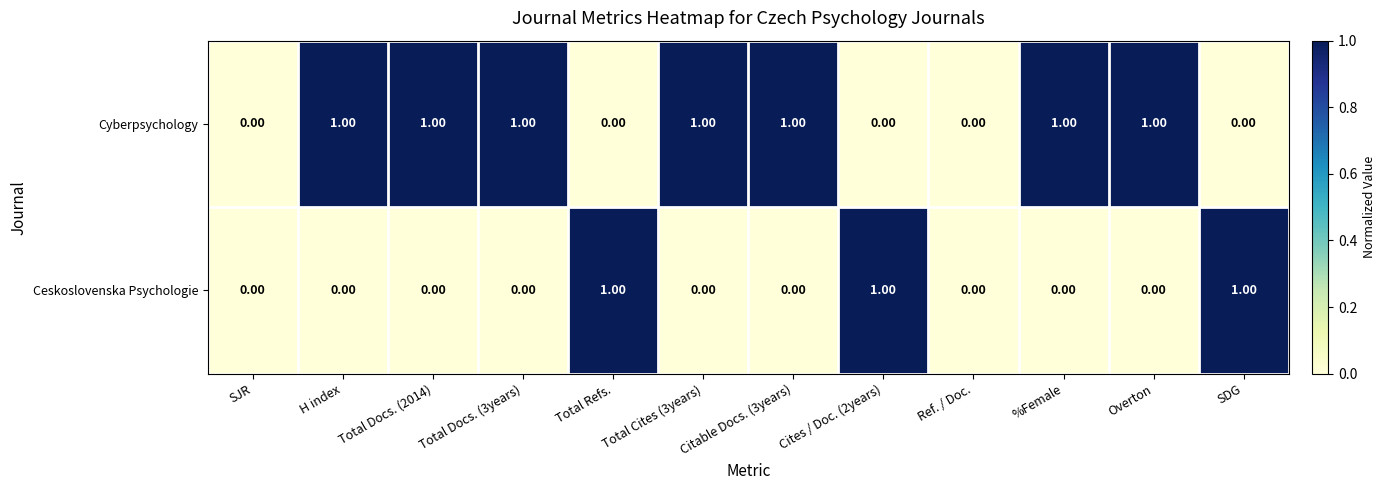

What is the sum of all Cyberpsychology values?

7